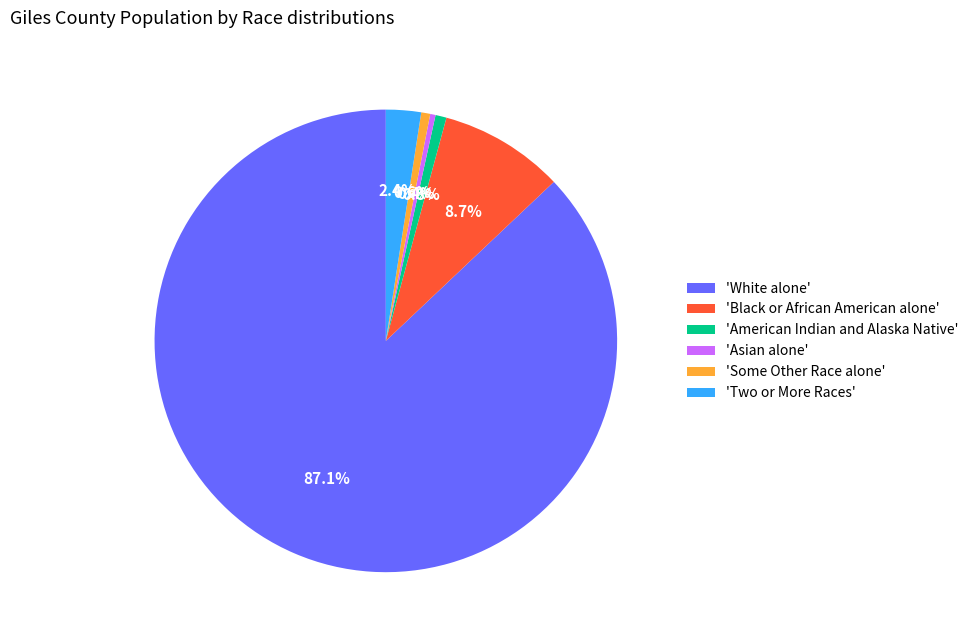

To the nearest percent, what is the average slice percentage?

17%